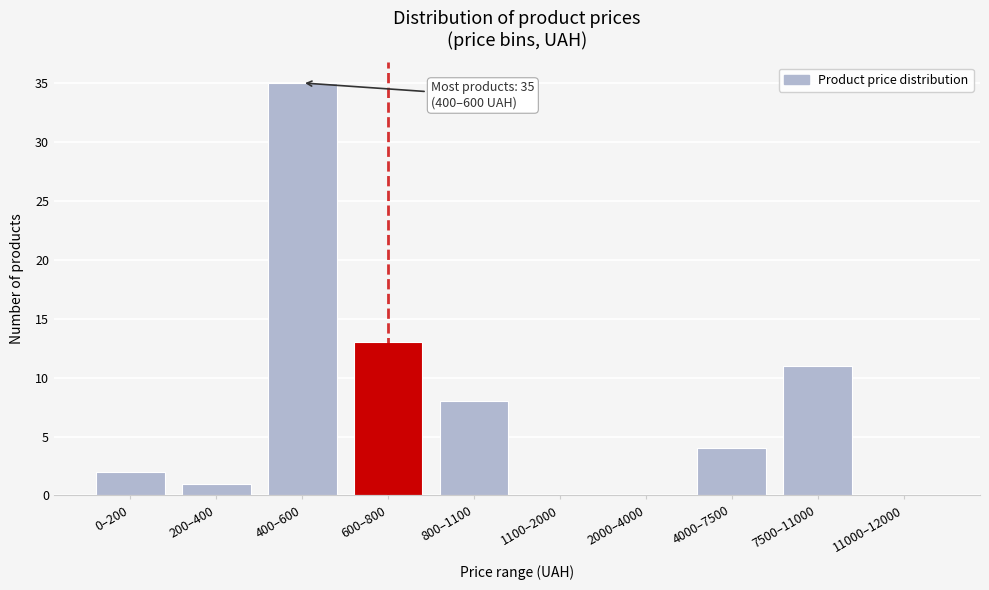

Reading left to right, what are all the values shown in this chart?

0–200=2	200–400=1	400–600=35	600–800=13	800–1100=8	1100–2000=0	2000–4000=0	4000–7500=4	7500–11000=11	11000–12000=0